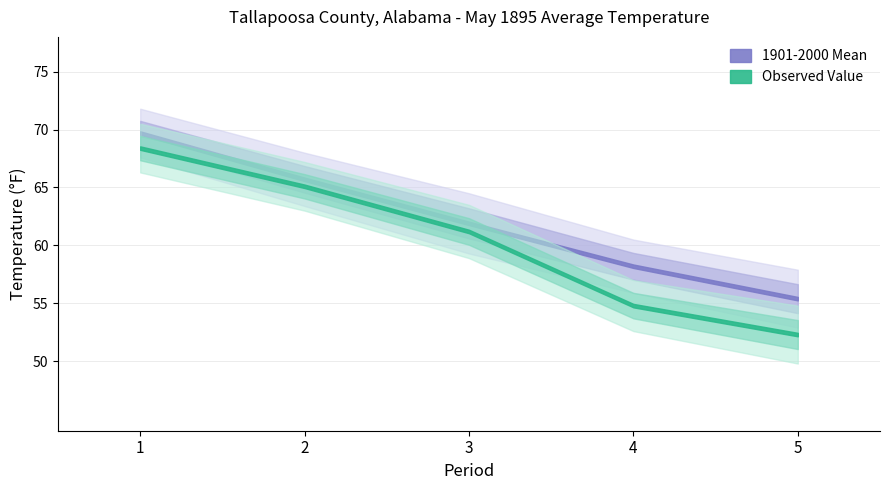

Rank the series by their average value, from highest to lowest.

1901-2000 Mean, Value